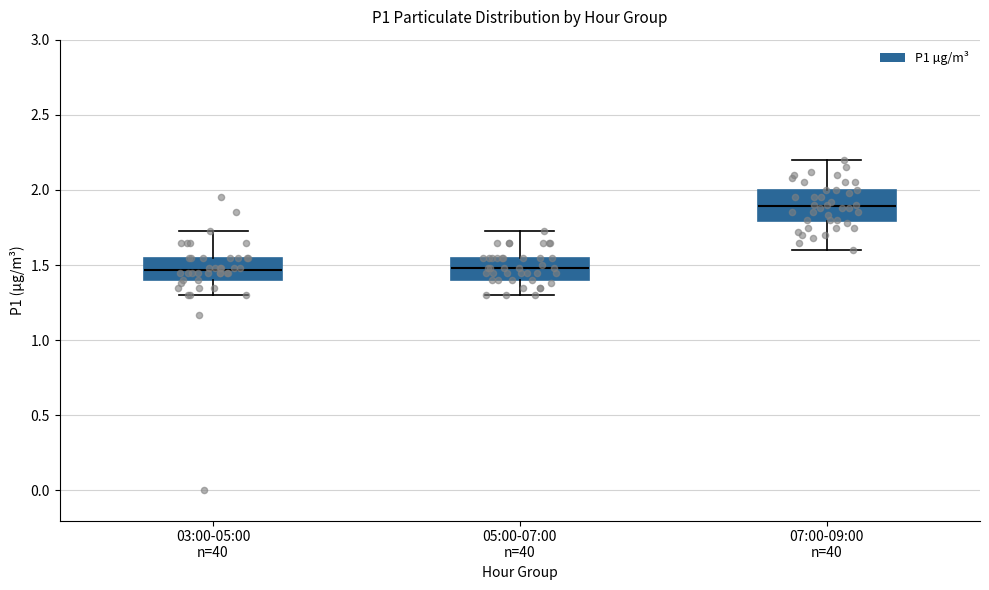

Which box has the highest median line?

07:00-09:00 n=40